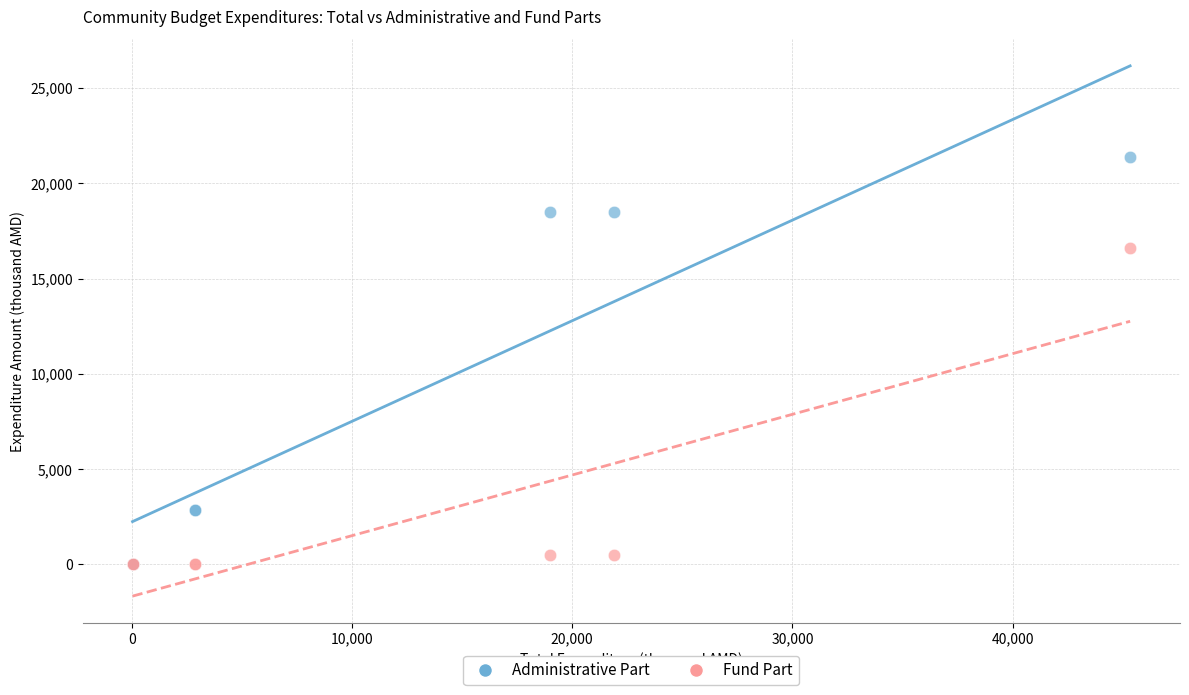

What are all the series names shown in the legend?

Administrative Part, Fund Part